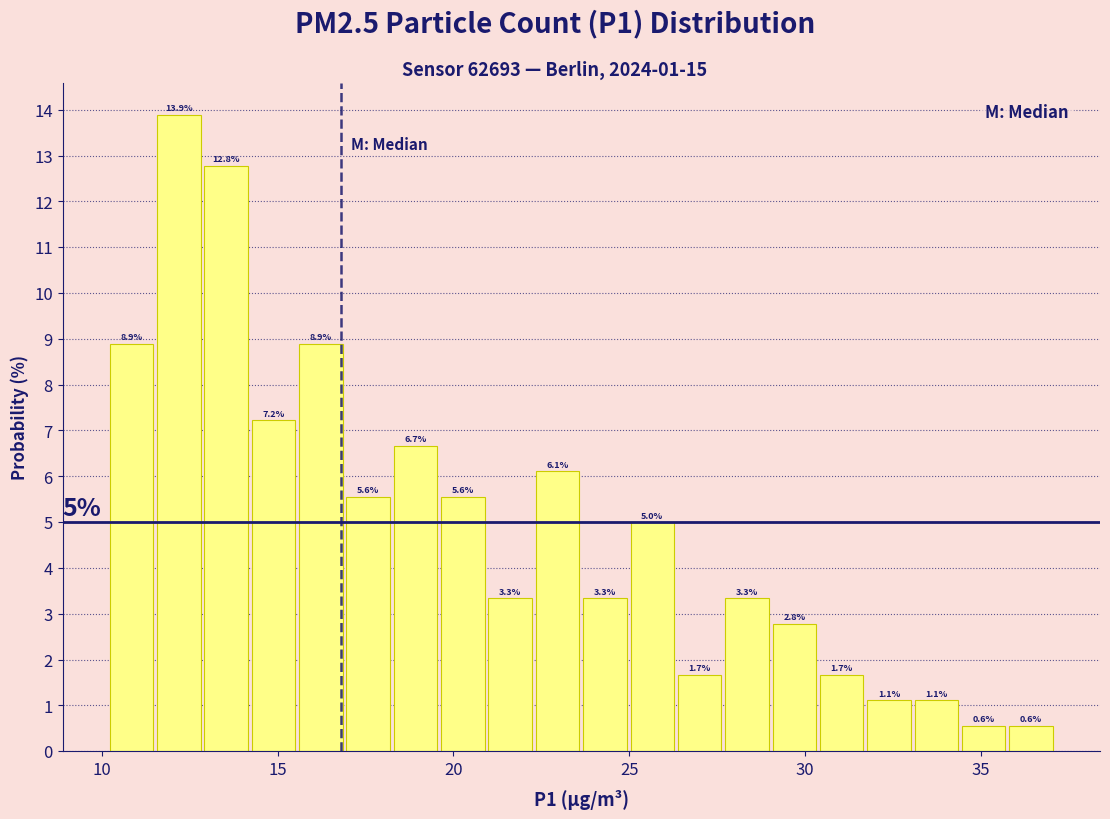

Read against the x-axis, roughly where is the centre of the tallest bar?

12.0